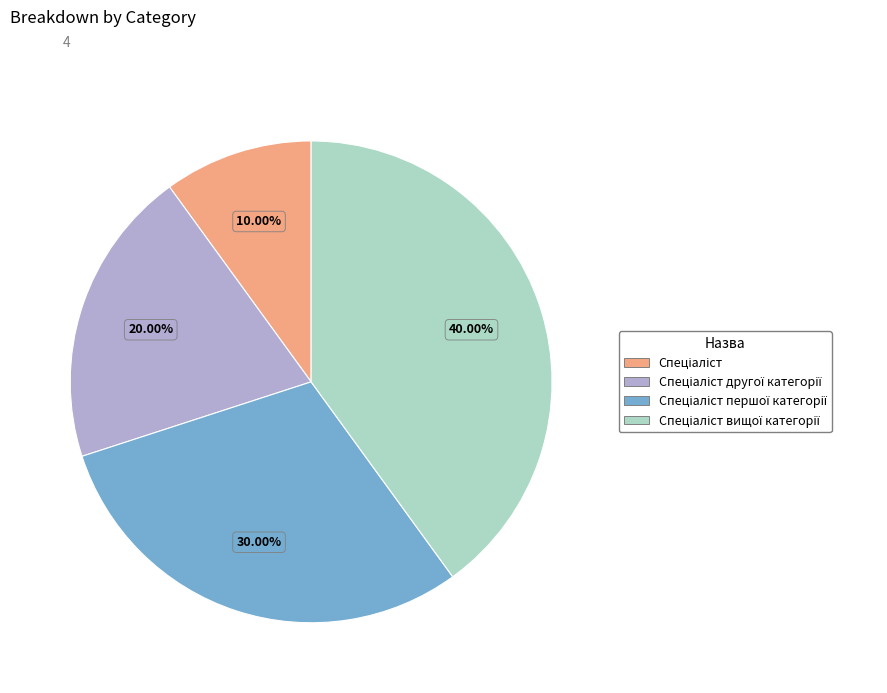

Does any single category account for the majority?

No